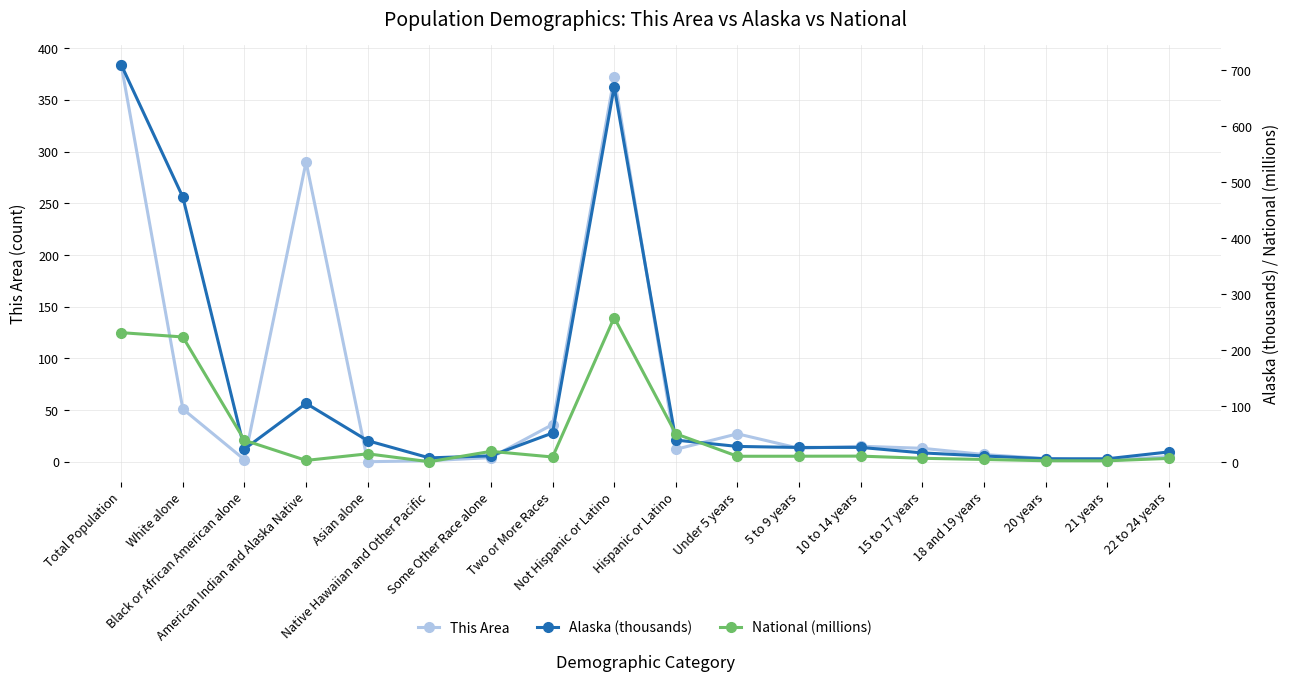

What is the difference between the Alaska (thousands) values at Asian alone and 18 and 19 years?

27.3